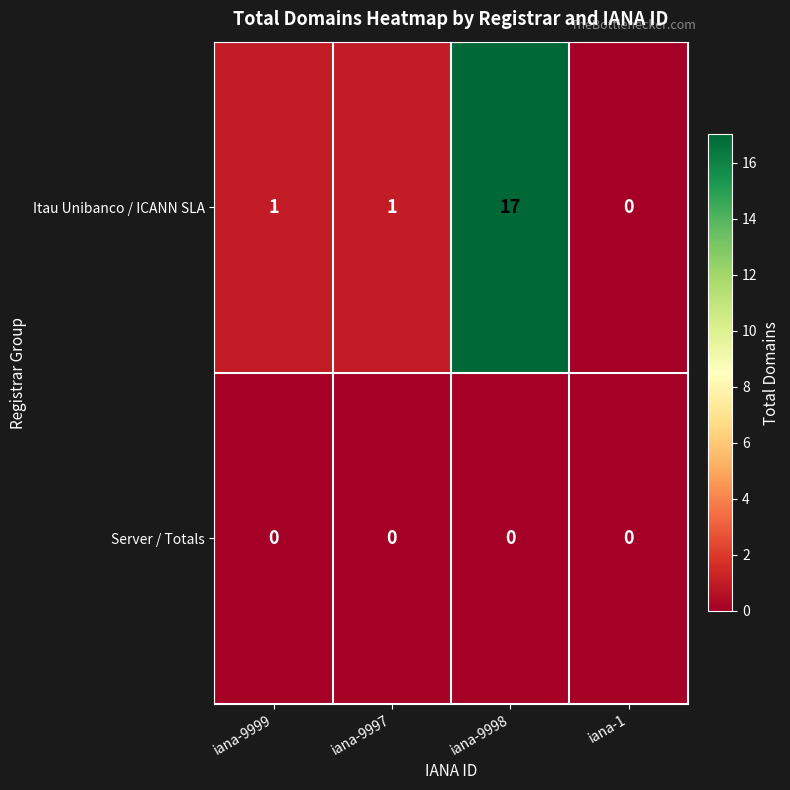

Reading left to right, extract all data points from this chart.

Itau Unibanco / ICANN SLA: 1	1	17	0
Server / Totals: 0	0	0	0